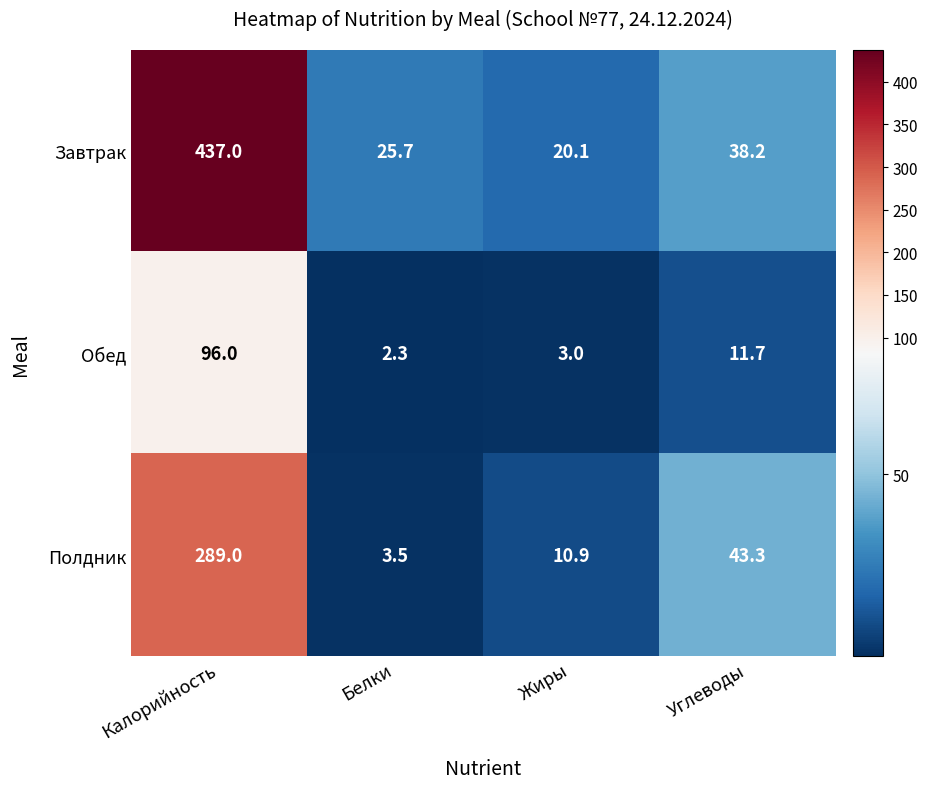

Is it true that Обед equals 3.0 at Жиры?

True